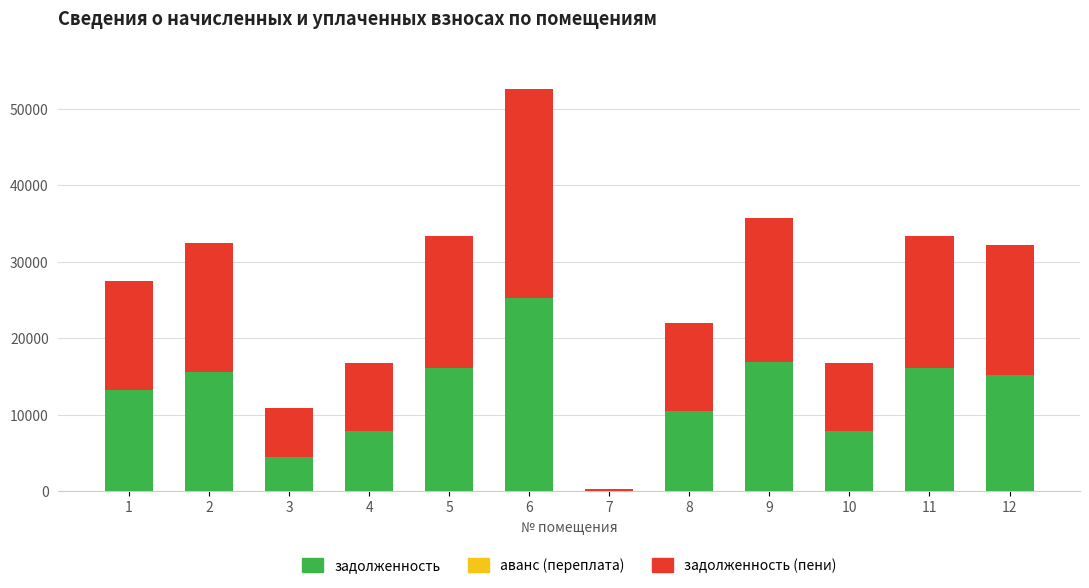

Count the number of categories in the chart.

12